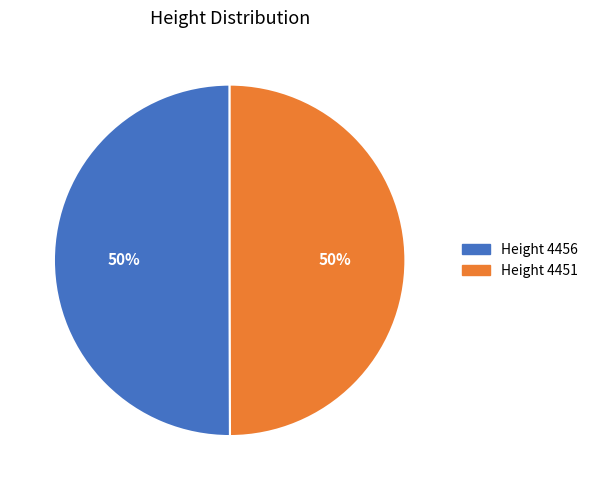

How many segments does this pie chart have?

2